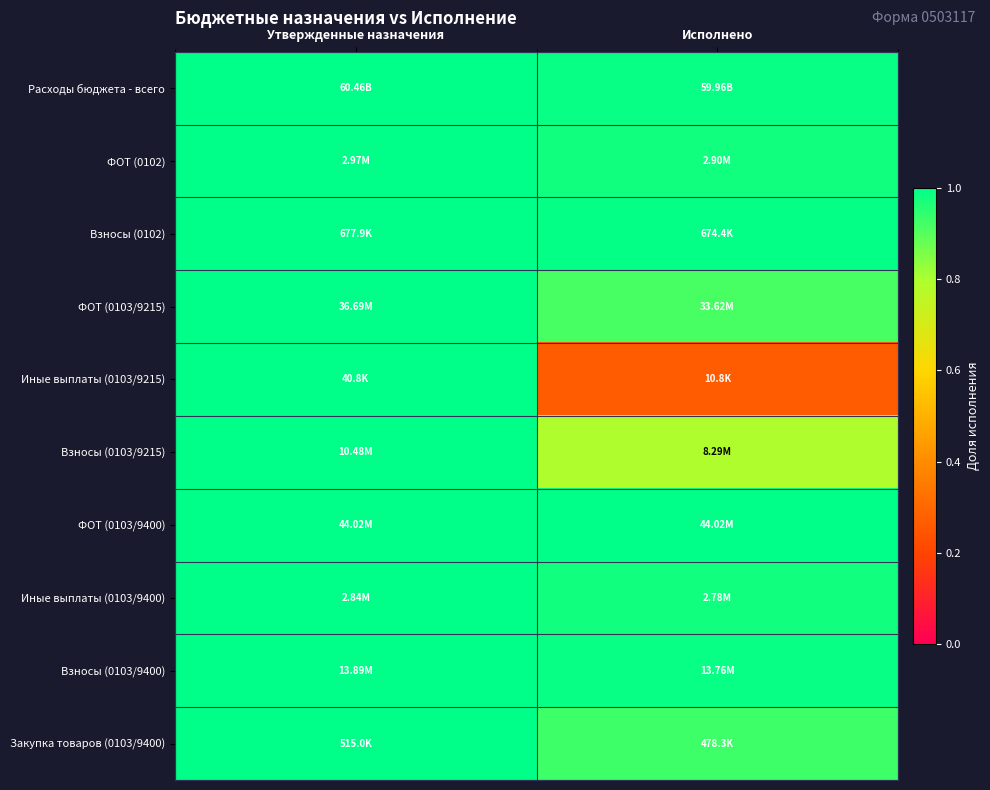

Reading right to left, transcribe all the data shown in this chart.

Расходы бюджета - всего: Исполнено=1.0	Утвержденные назначения=1.0
ФОТ (0102): Исполнено=1.0	Утвержденные назначения=1.0
Взносы (0102): Исполнено=1.0	Утвержденные назначения=1.0
ФОТ (0103/9215): Исполнено=0.9	Утвержденные назначения=1.0
Иные выплаты (0103/9215): Исполнено=0.3	Утвержденные назначения=1.0
Взносы (0103/9215): Исполнено=0.8	Утвержденные назначения=1.0
ФОТ (0103/9400): Исполнено=1.0	Утвержденные назначения=1.0
Иные выплаты (0103/9400): Исполнено=1.0	Утвержденные назначения=1.0
Взносы (0103/9400): Исполнено=1.0	Утвержденные назначения=1.0
Закупка товаров (0103/9400): Исполнено=0.9	Утвержденные назначения=1.0